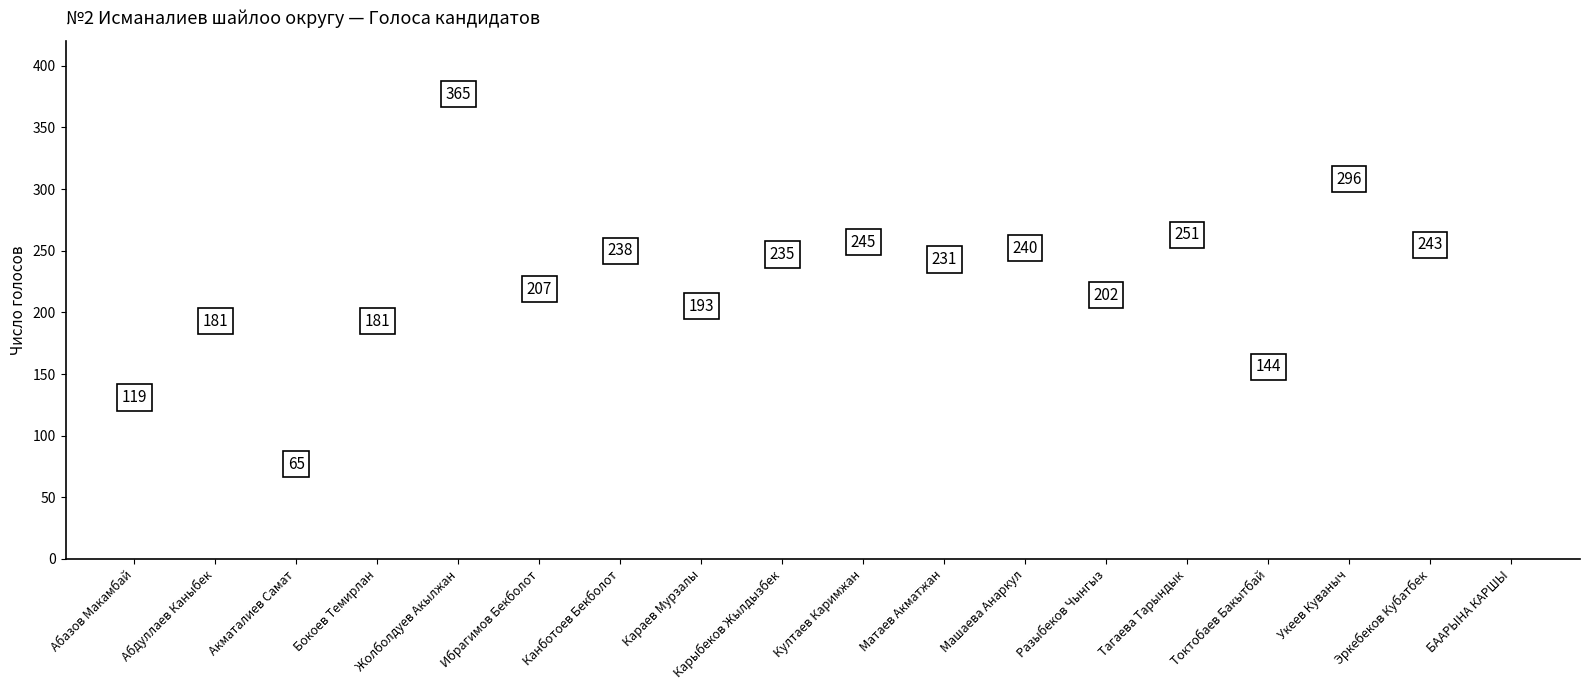

What is the ratio of the value at Ибрагимов Бекболот to the value at Караев Мурзалы?

1.1